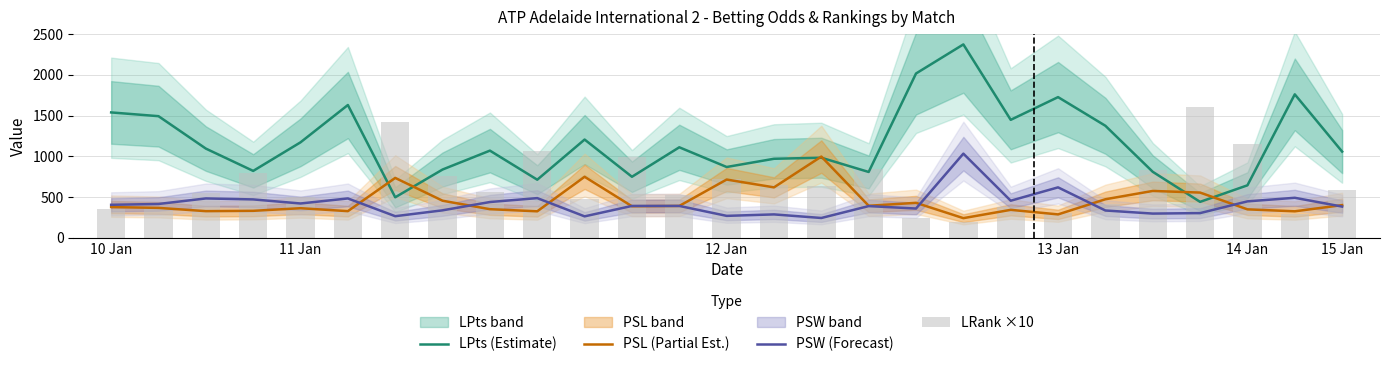

True or false: LPts (Estimate) and PSW (Forecast) cross at least once.

False